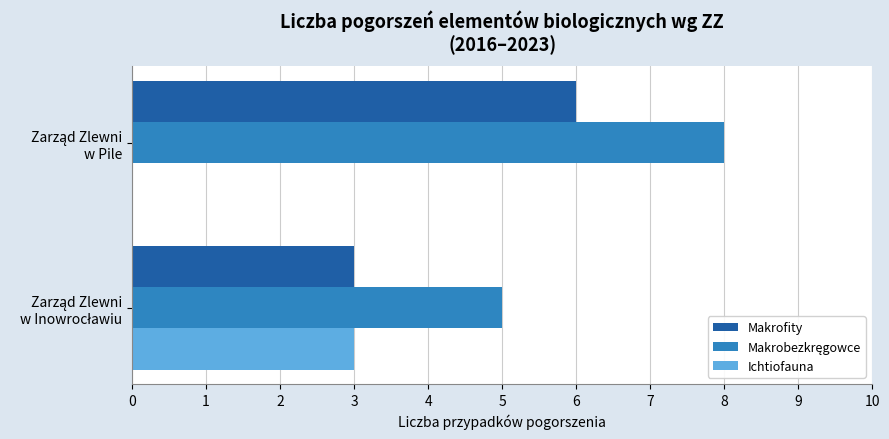

What is the sum of all Ichtiofauna values?

3